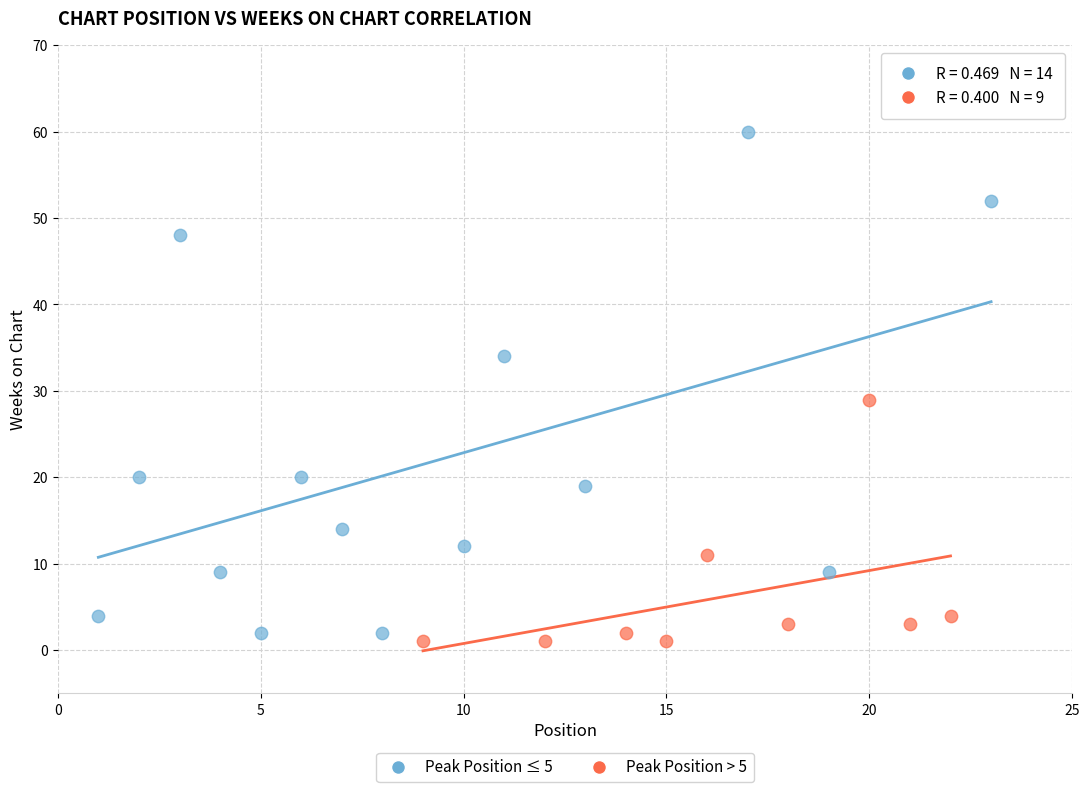

Which series reaches the minimum Y coordinate?

Peak Position > 5